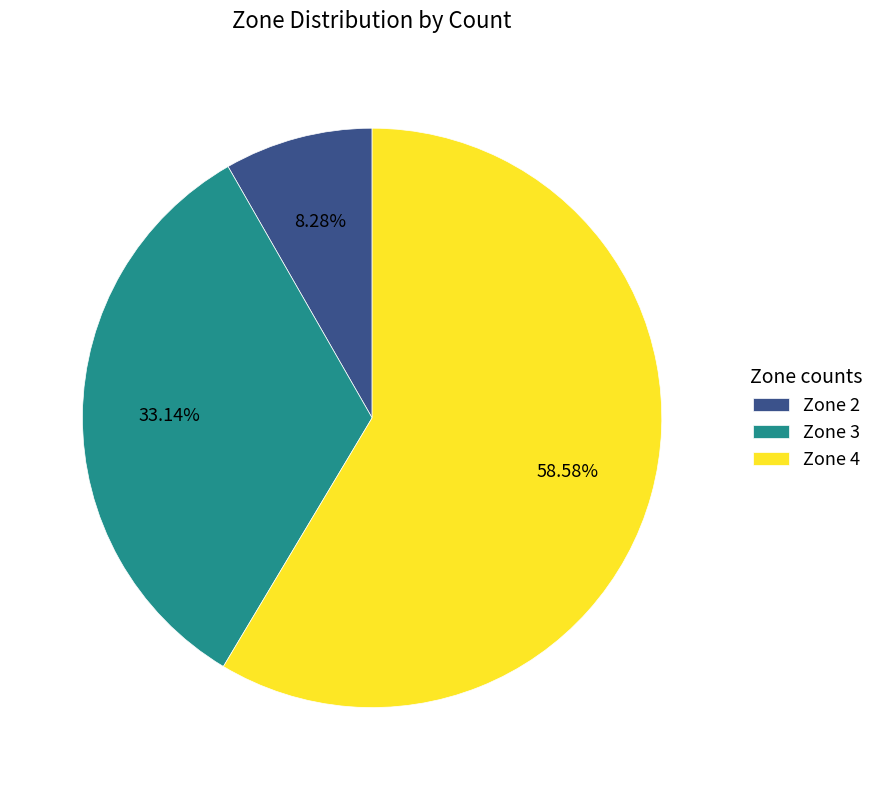

How many segments does this pie chart have?

3